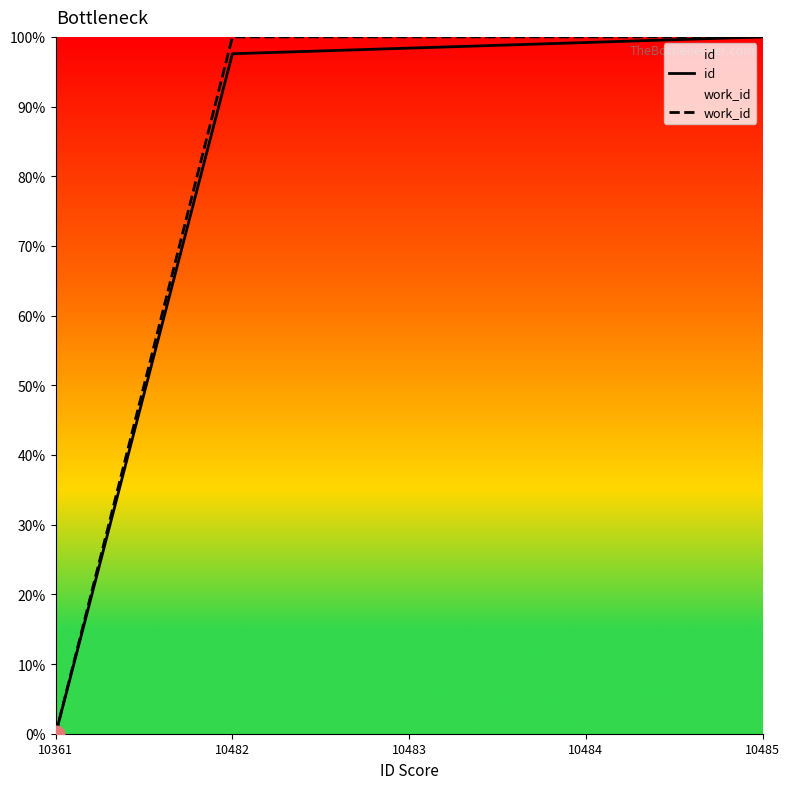

What is the average value of the work_id series?

0.8